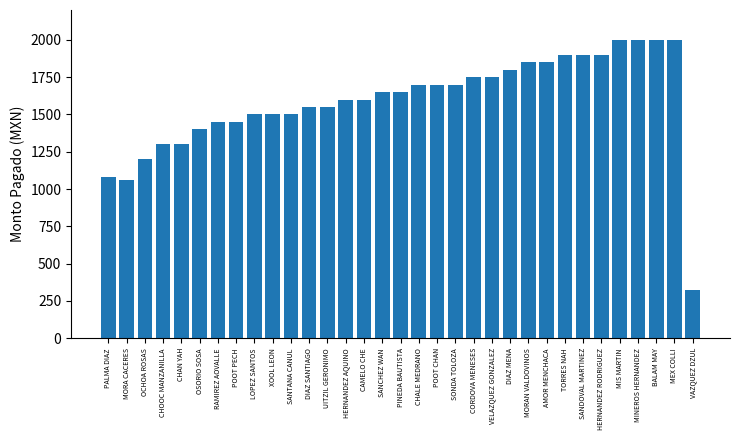

Reading left to right, transcribe all the data shown in this chart.

PALMA DIAZ=1079.9	MORA CACERES=1060.0	OCHOA ROSAS=1200.0	CHOOC MANZANILLA=1300.0	CHAN YAH=1300.0	OSORIO SOSA=1400.0	RAMIREZ AOVALLE=1450.0	POOT PECH=1450.0	LOPEZ SANTOS=1500.0	XOOL LEON=1500.0	SANTANA CANUL=1500.0	DIAZ SANTIAGO=1550.0	UITZIL GERONIMO=1550.0	HERNANDEZ AQUINO=1600.0	CAMELO CHE=1600.0	SANCHEZ WAN=1650.0	PINEDA BAUTISTA=1650.0	CHALE MEDRANO=1700.0	POOT CHAN=1700.0	SONDA TOLOZA=1700.0	CORDOVA MENESES=1750.0	VELAZQUEZ GONZALEZ=1750.0	DIAZ MENA=1800.0	MORAN VALDOVINOS=1850.0	AMOR MENCHACA=1850.0	TORRES NAH=1900.0	SANDOVAL MARTINEZ=1900.0	HERNANDEZ RODRIGUEZ=1900.0	MIS MARTIN=2000.0	MINEROS HERNANDEZ=2000.0	BALAM MAY=2000.0	MEX COLLI=2000.0	VAZQUEZ DZUL=324.0